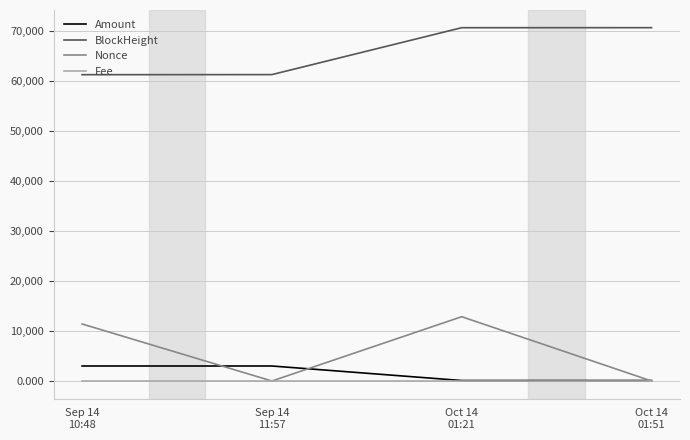

Rank the series by their maximum value, from highest to lowest.

BlockHeight, Nonce, Amount, Fee